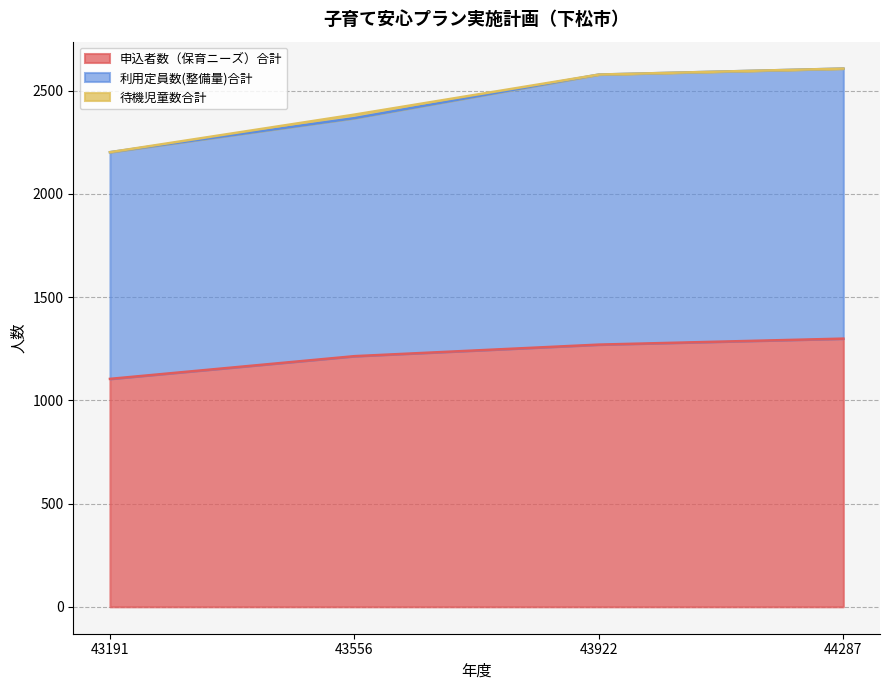

True or false: 申込者数（保育ニーズ）合計 has a value of 2136 at 44287.

False